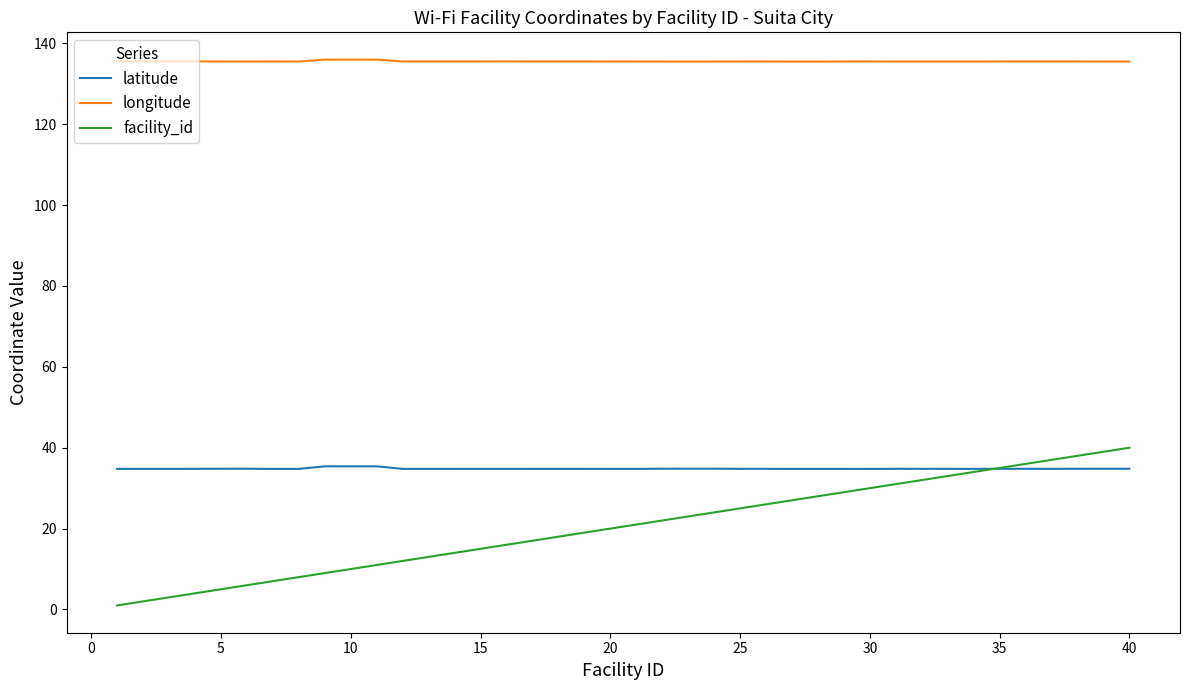

True or false: latitude and longitude intersect in this chart.

False